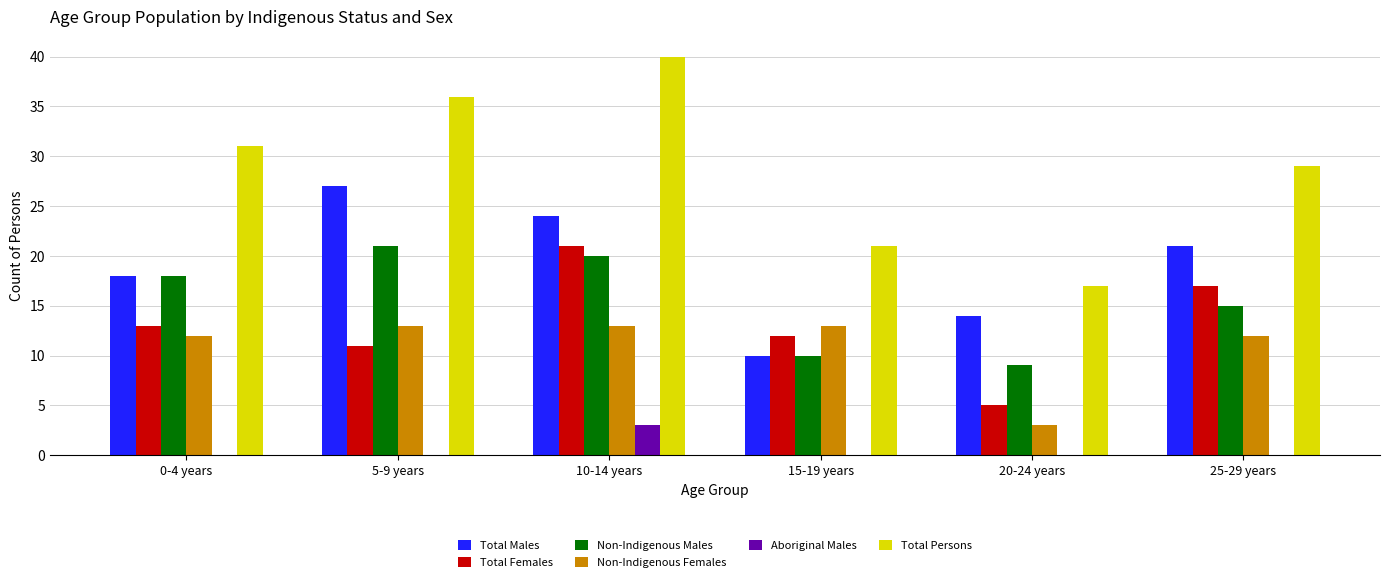

The Total Females series shows 11 at 5-9 years. True or false?

True